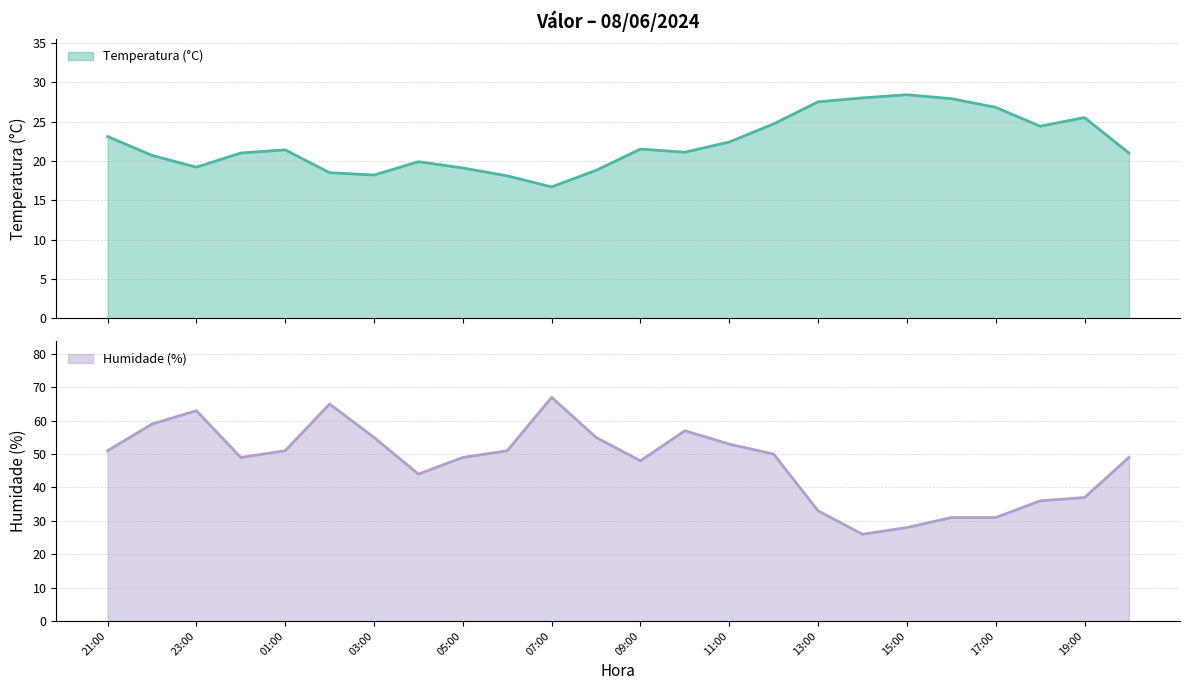

What is the difference between the maximum and minimum values in the Humidade (%) series?

41